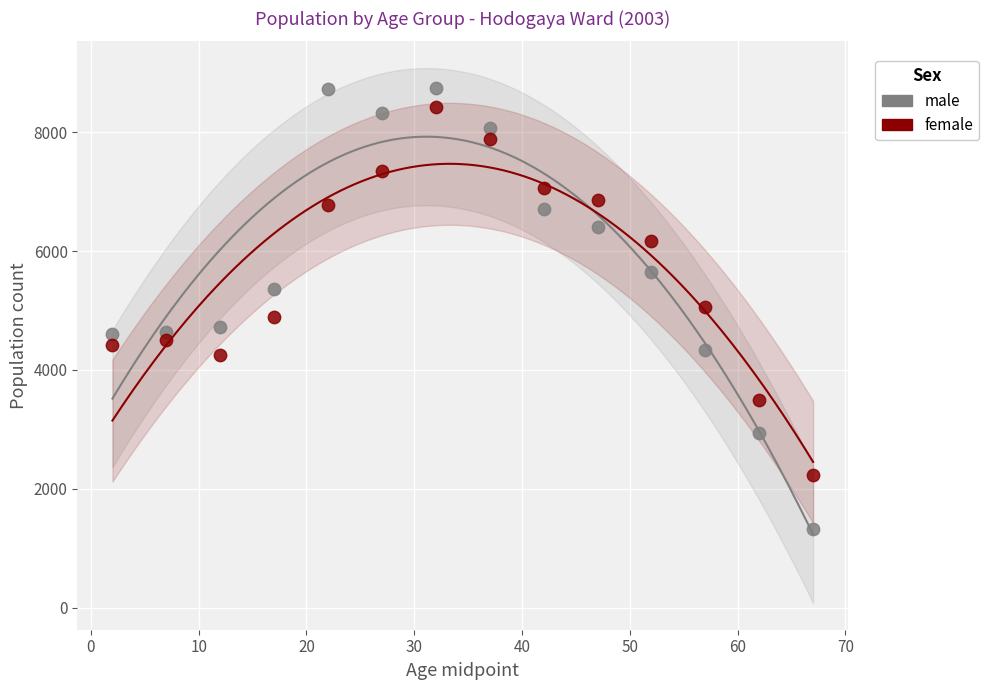

What are all the series names shown in the legend?

male, female